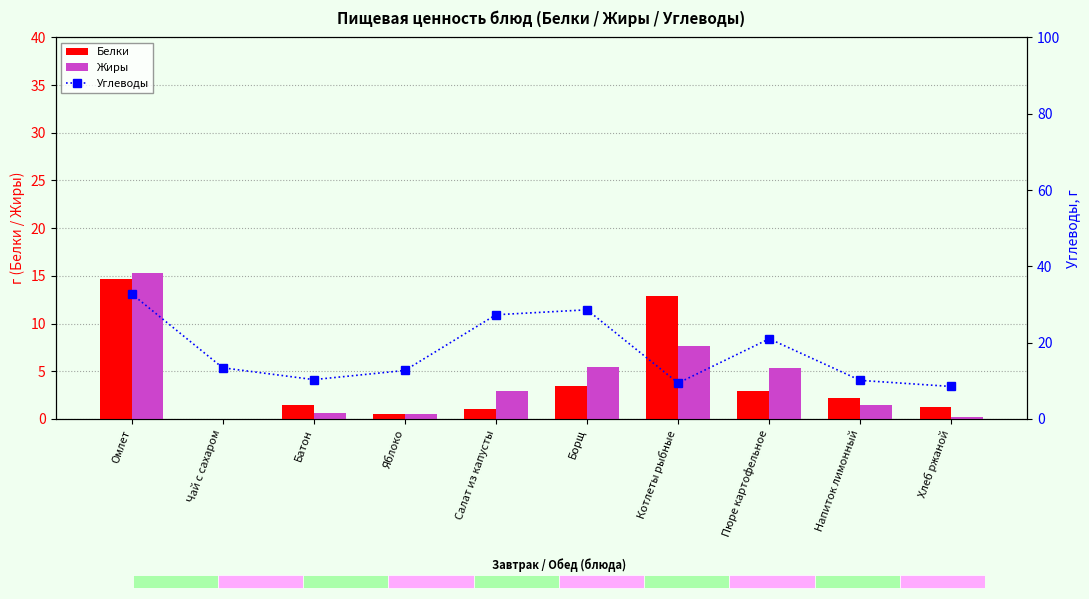

Reading left to right, extract all data points from this chart.

Белки: 14.7	0.0	1.5	0.5	1.0	3.4	12.9	2.9	2.2	1.3
Жиры: 15.3	0.0	0.6	0.5	2.9	5.4	7.6	5.3	1.5	0.2
Углеводы: 32.8	13.4	10.3	12.7	27.3	28.6	9.4	21.0	10.1	8.5